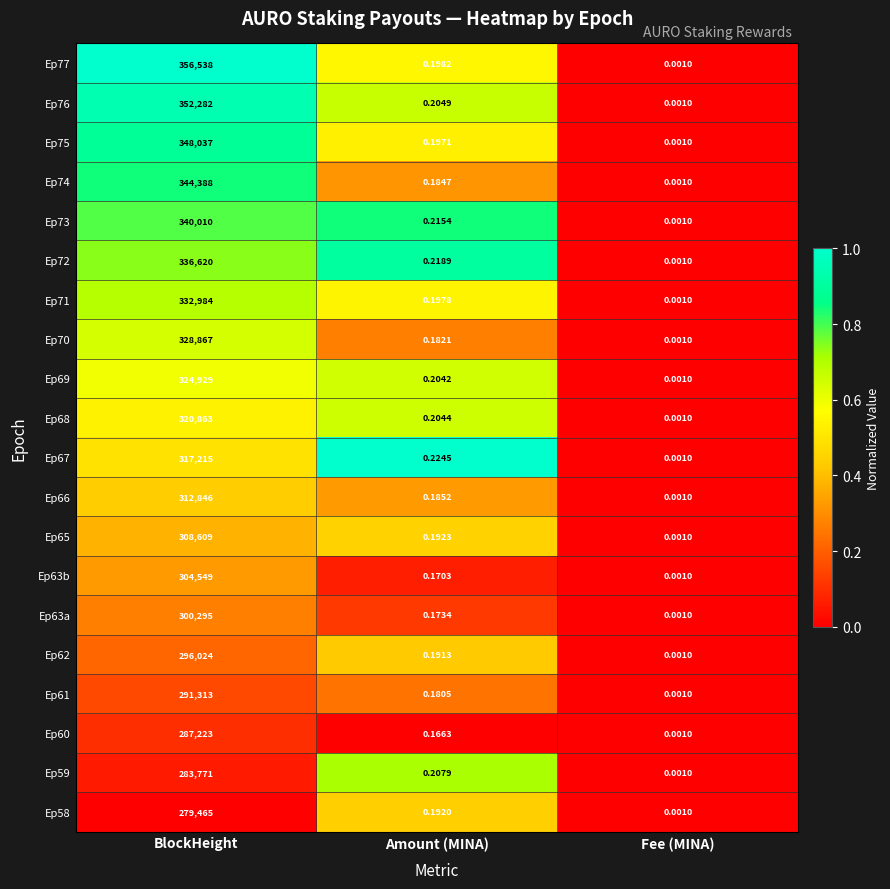

Which series has the widest spread of values?

Ep77